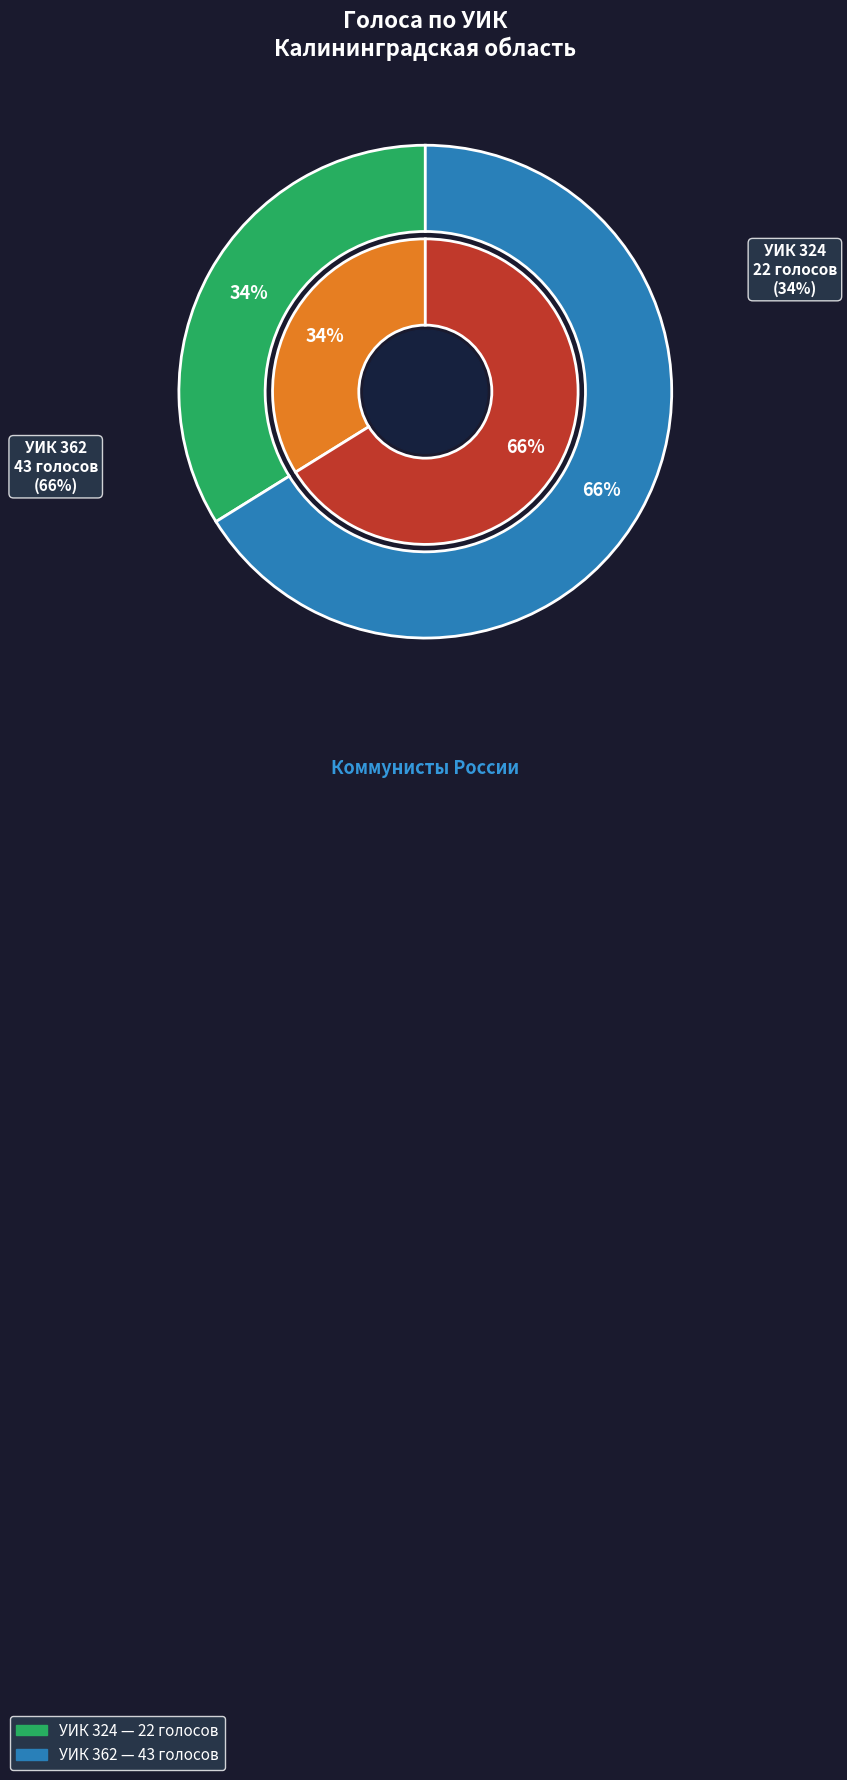

Is there a majority slice in this chart?

Yes